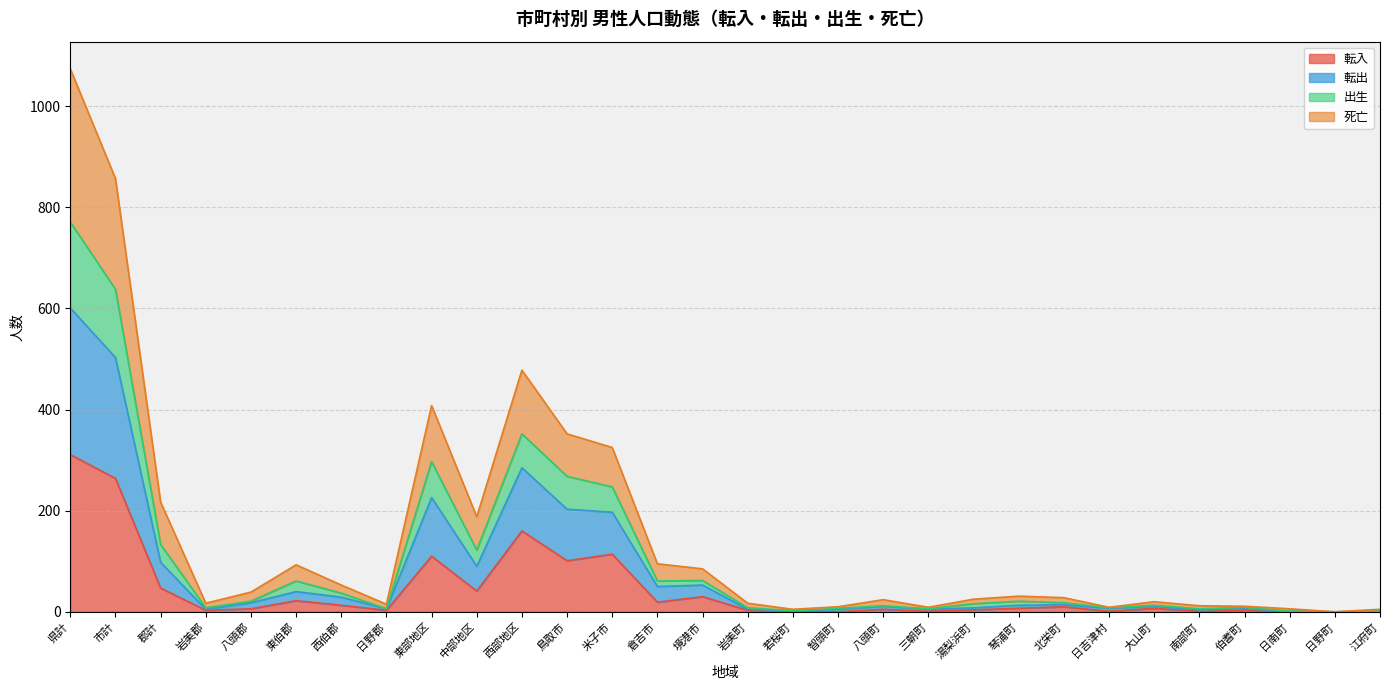

How many distinct data groups are displayed?

4